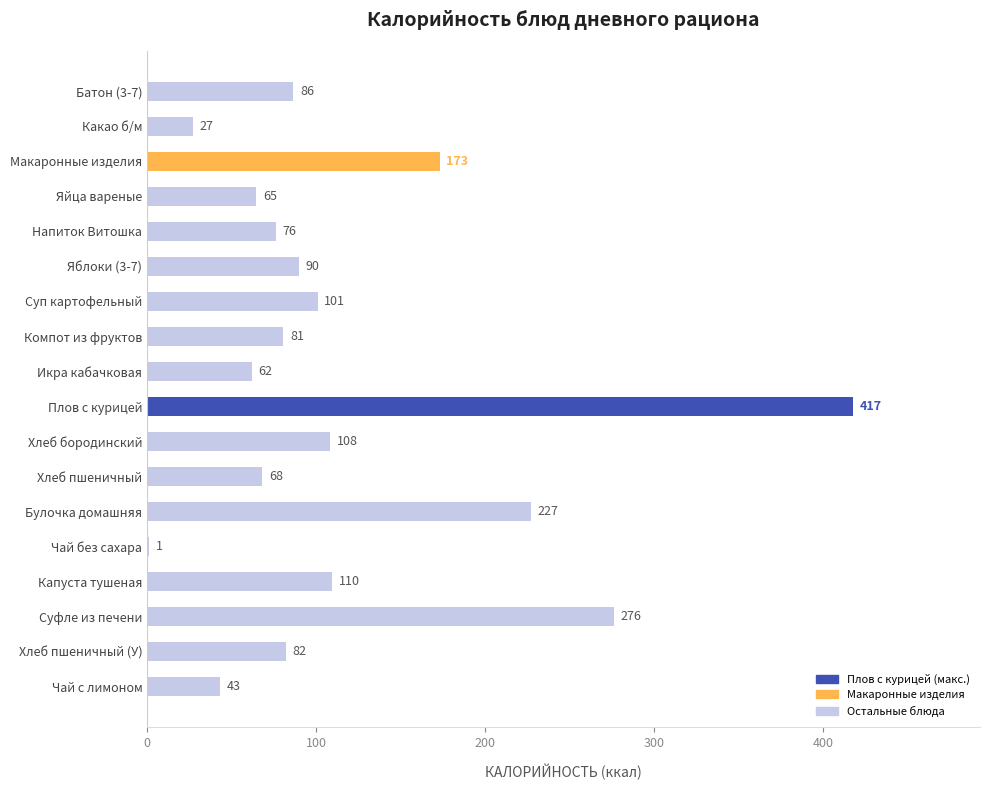

Approximately how many times larger is the value at Хлеб пшеничный (У) compared to Хлеб бородинский?

0.8